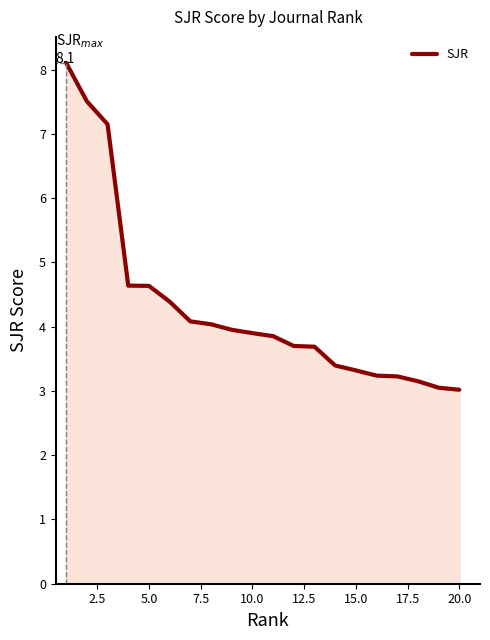

What is the difference between the maximum and minimum values?

5.1